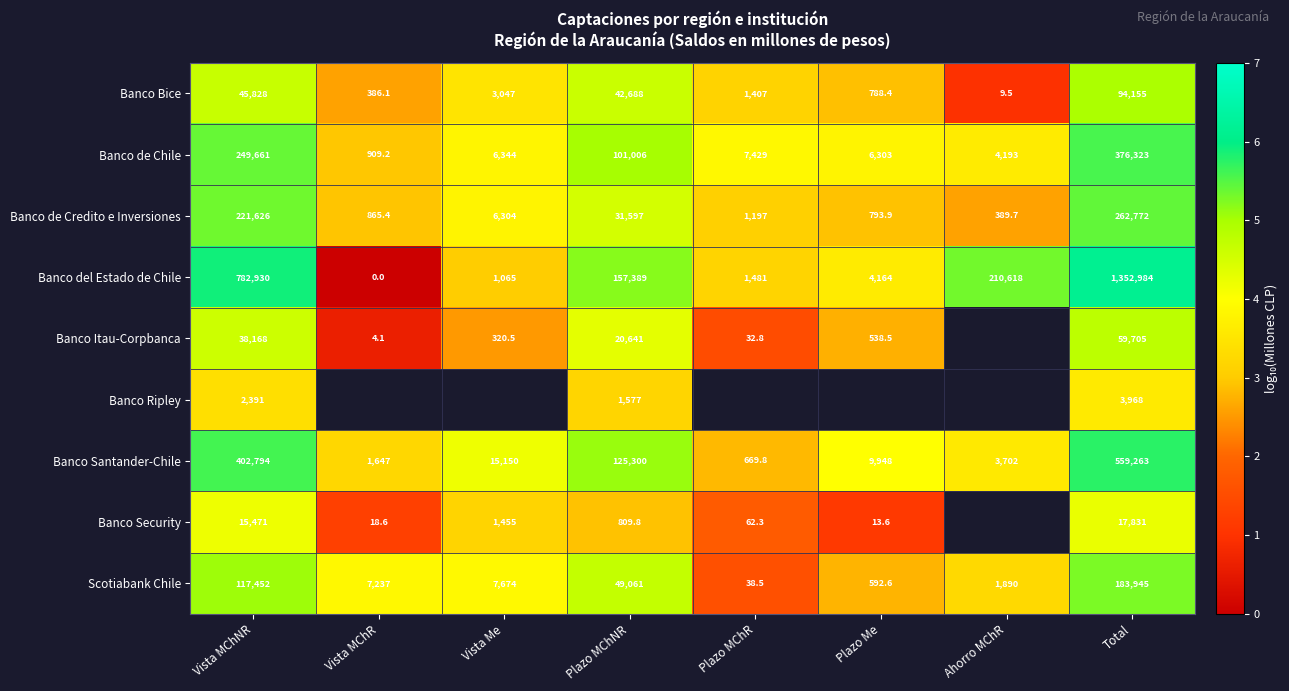

How many values in the Banco Bice series are below 3047?

4